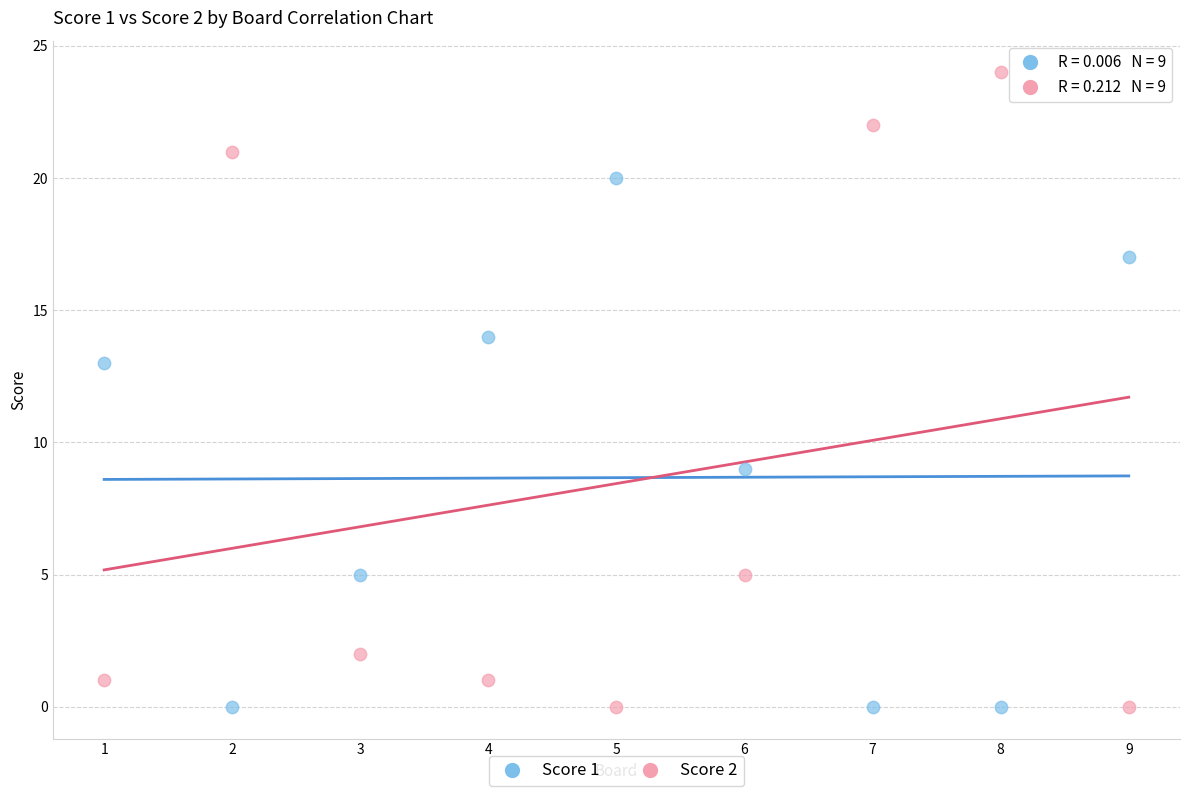

What is the X range (max minus min) for the scatter plot?

8